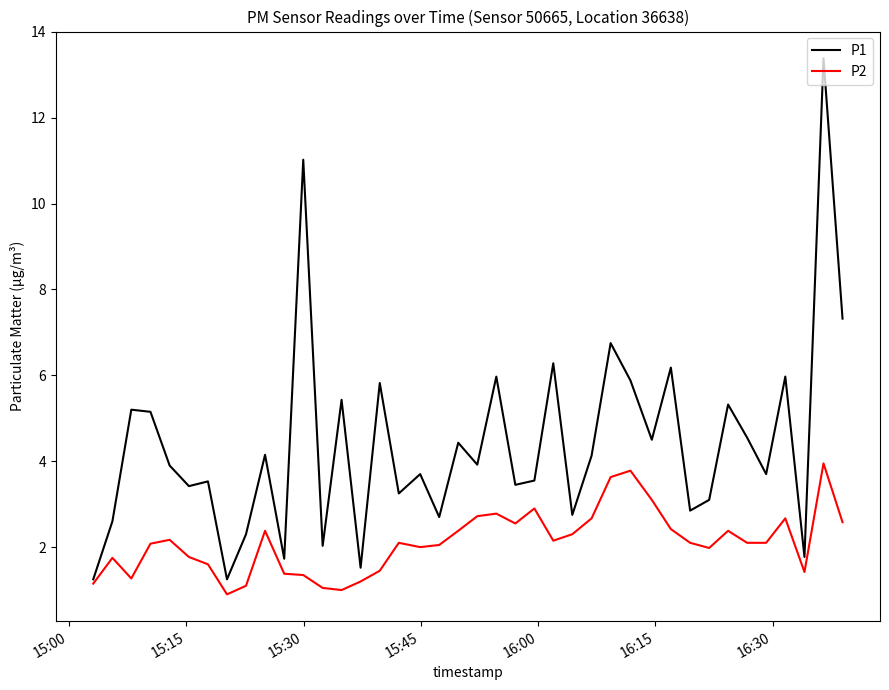

List the series in order of their overall mean, lowest first.

P2, P1